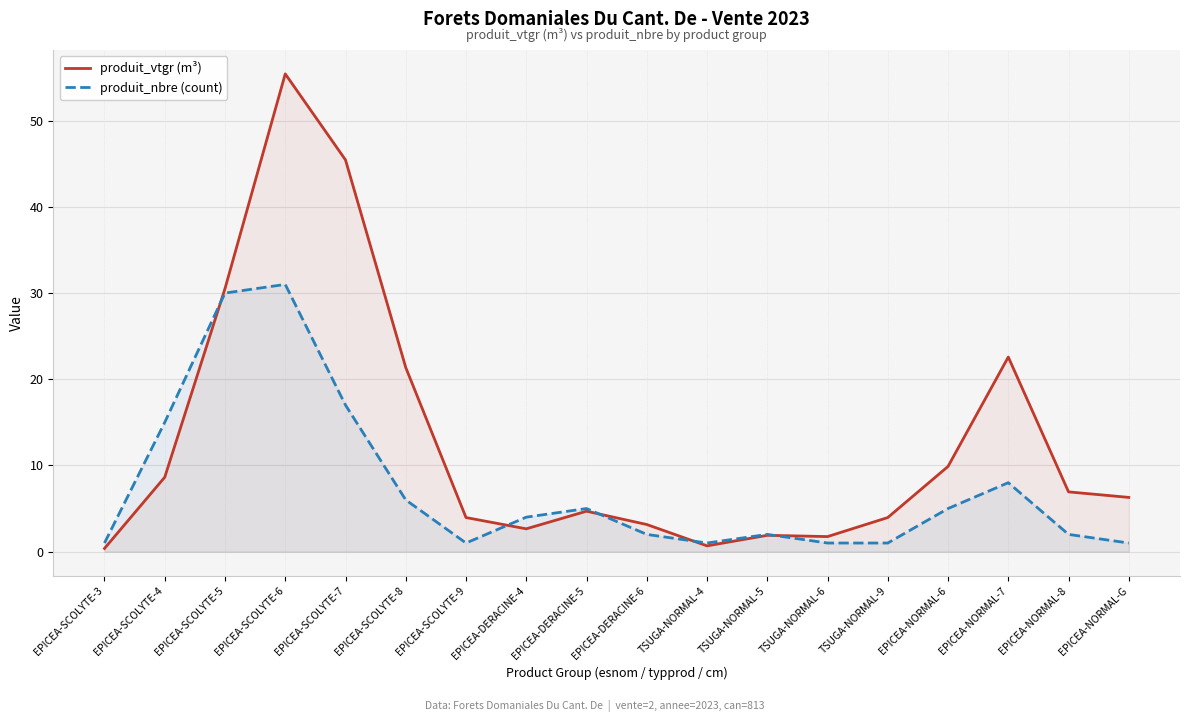

How many lines are shown in the chart?

2